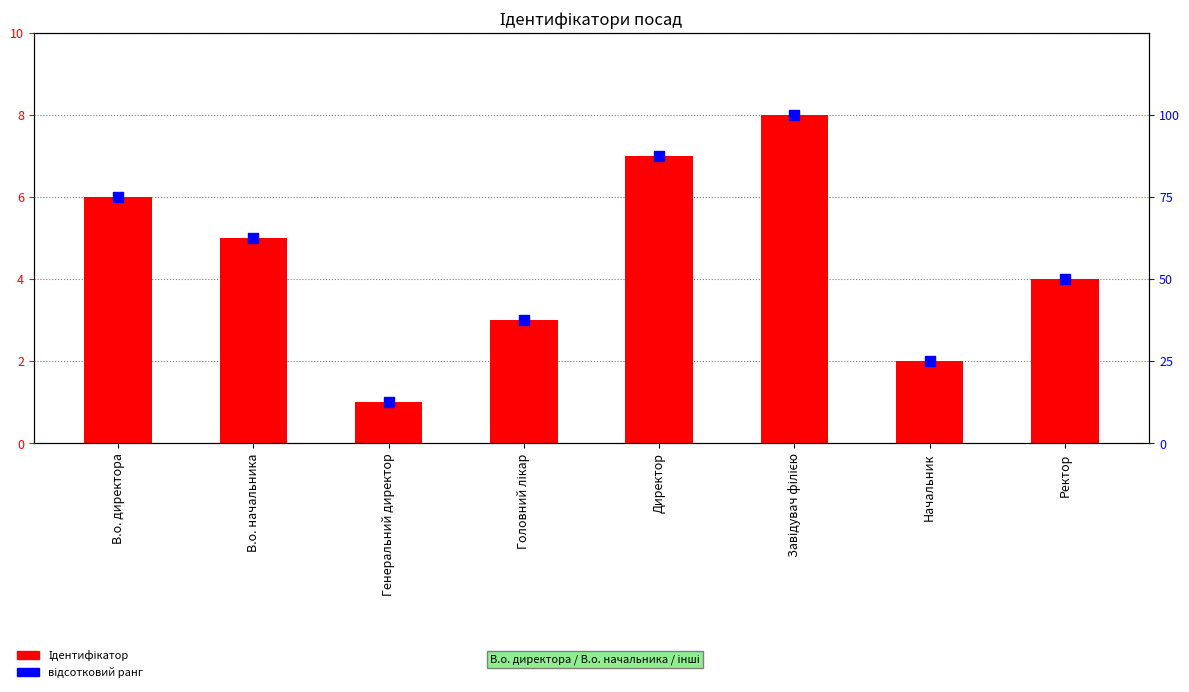

At how many categories does at least one series exceed 84?

2